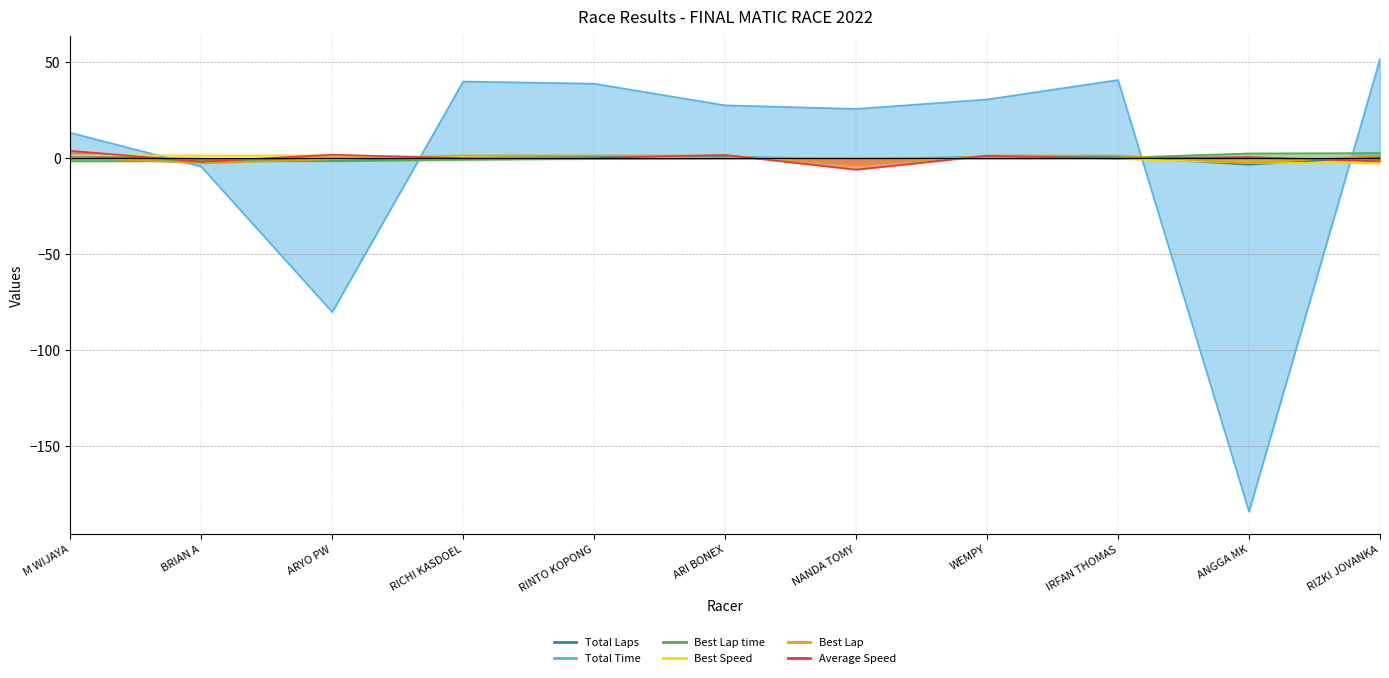

Is the value of Best Speed at M WIJAYA greater than the value of Best Lap at WEMPY?

Yes